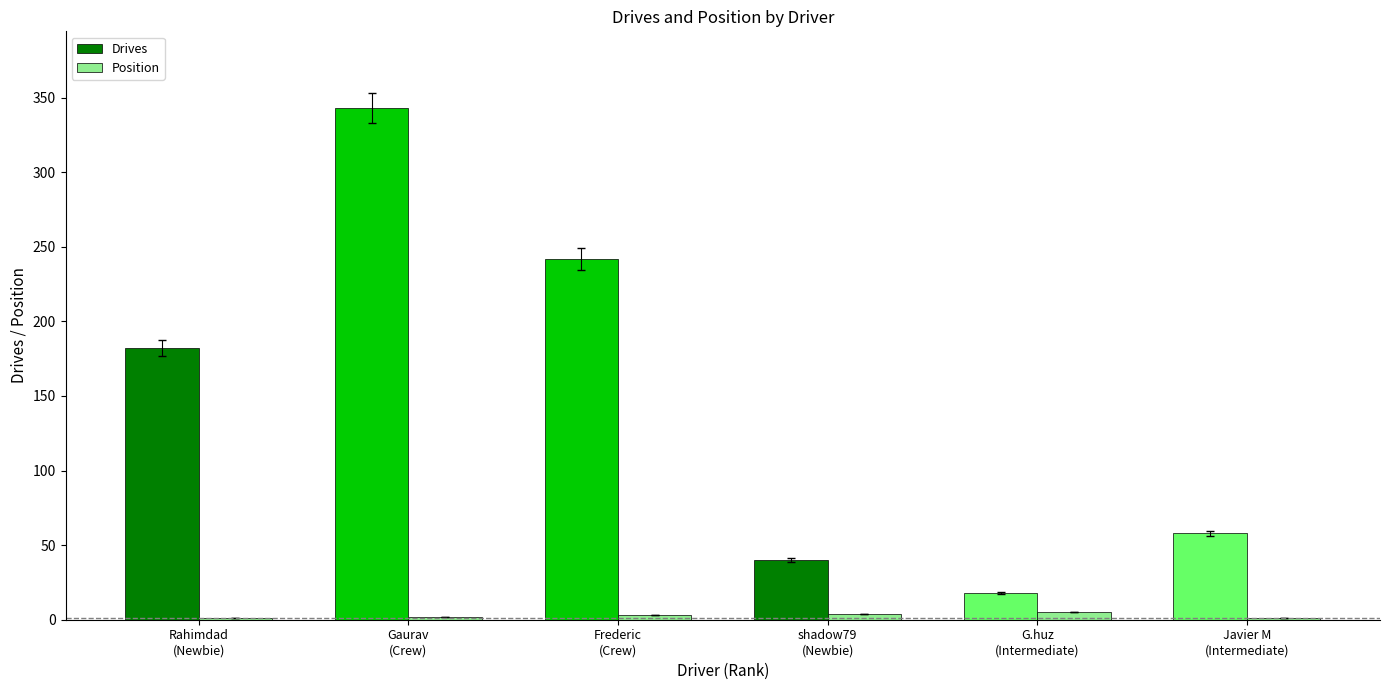

The value of Drives at Frederic
(Crew) is 242. True or false?

True